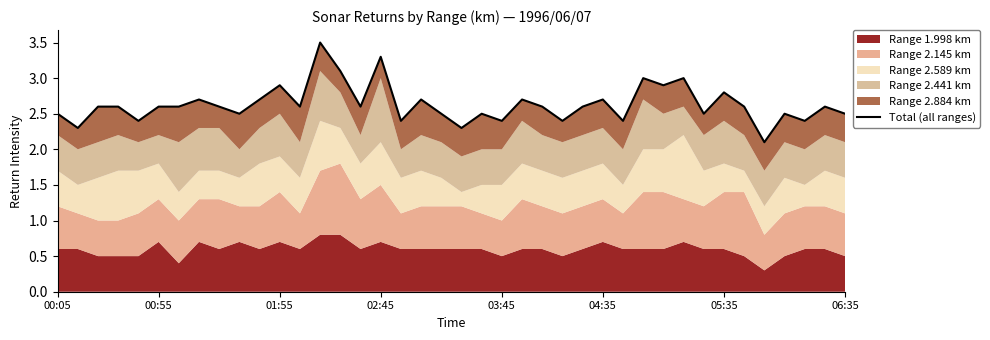

How many lines are shown in the chart?

1